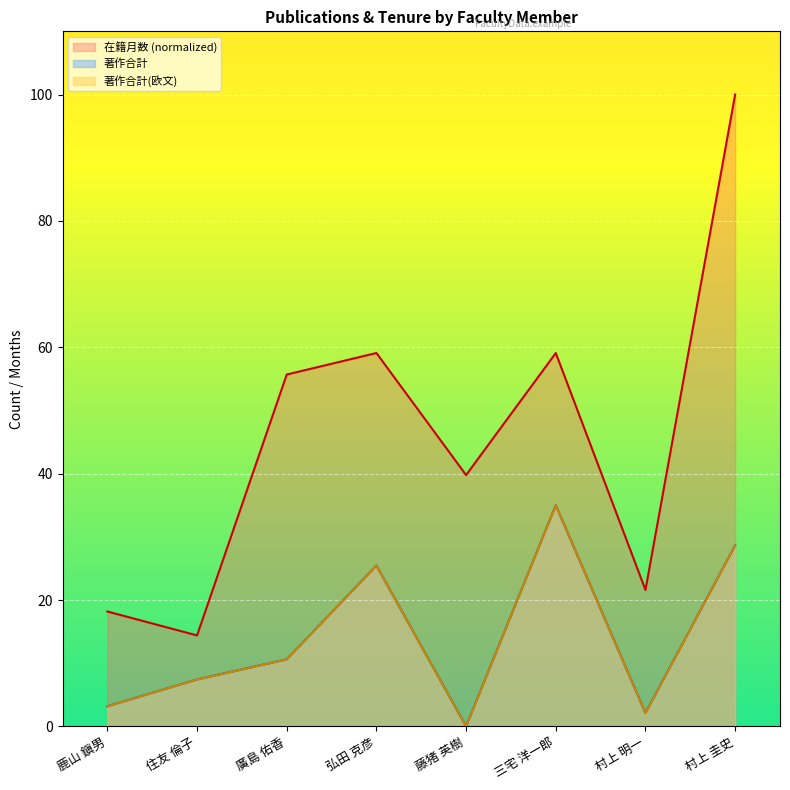

At which category does the chart reach its peak across all series?

村上 圭史